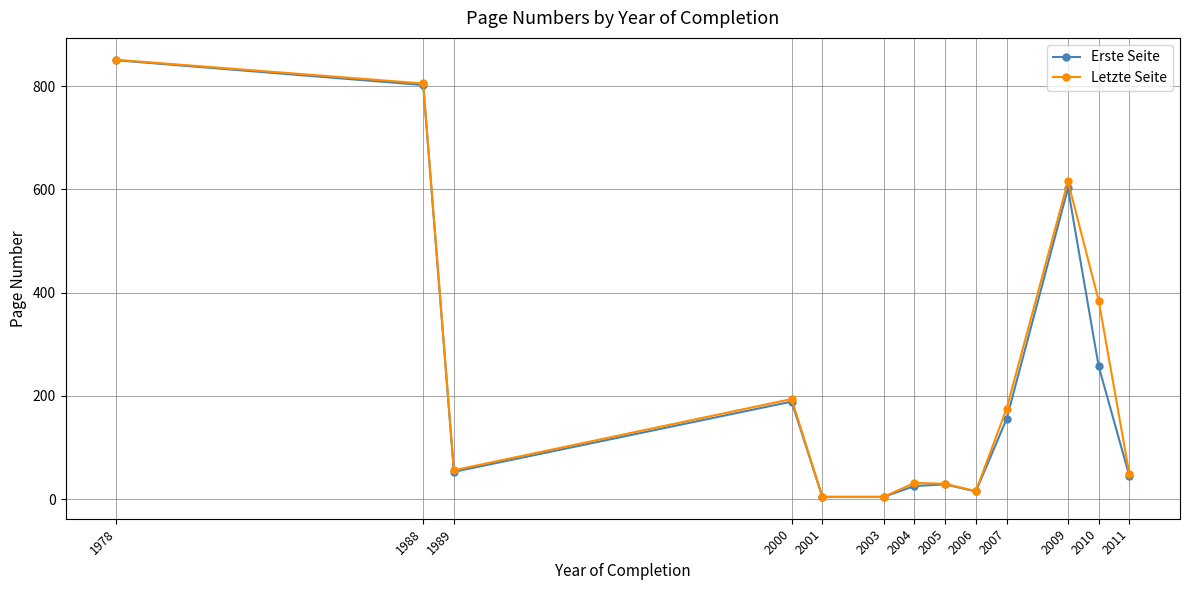

How many data points in Letzte Seite are less than 56?

6